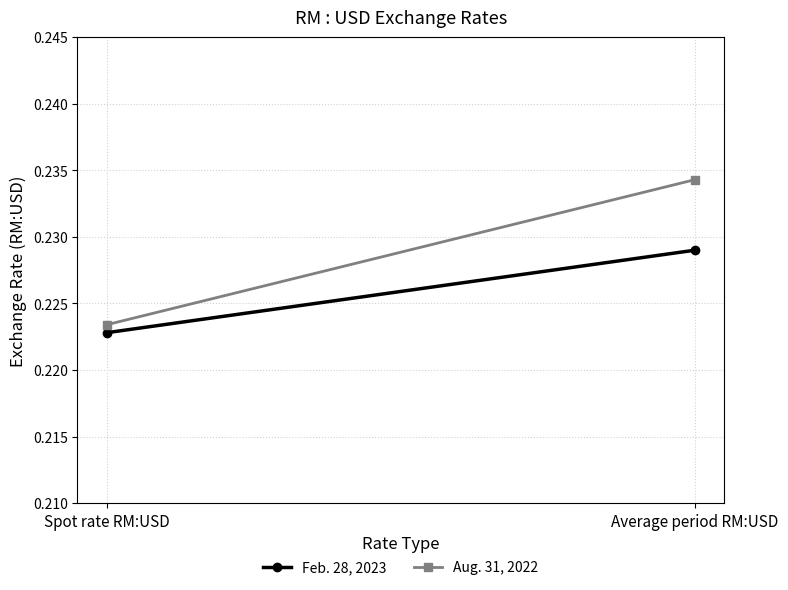

At how many categories does at least one series exceed 0?

2